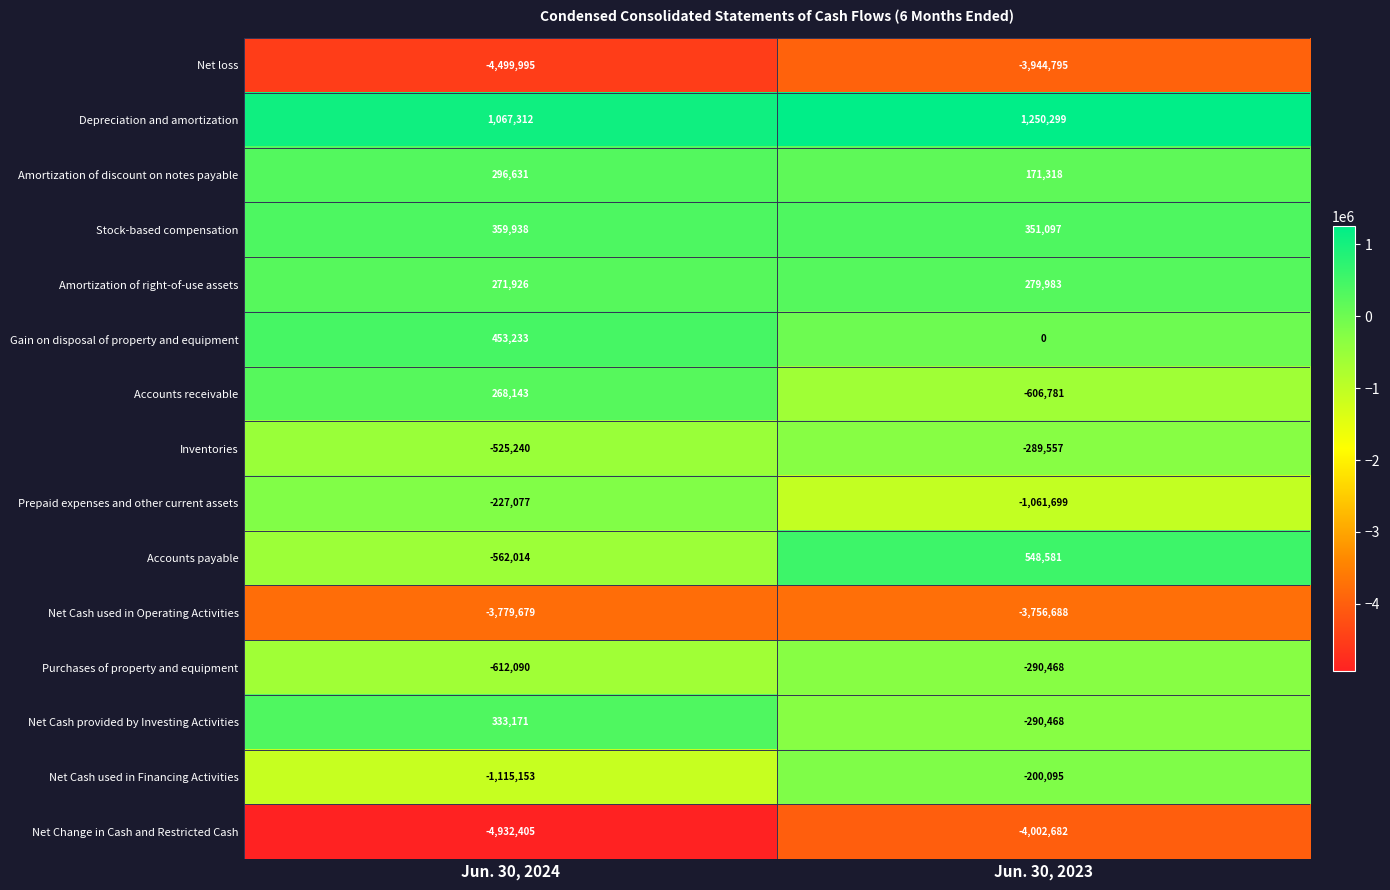

Reading right to left, transcribe all the data shown in this chart.

Net loss: -3944795	-4499995
Depreciation and amortization: 1250299	1067312
Amortization of discount on notes payable: 171318	296631
Stock-based compensation: 351097	359938
Amortization of right-of-use assets: 279983	271926
Gain on disposal of property and equipment: 0	453233
Accounts receivable: -606781	268143
Inventories: -289557	-525240
Prepaid expenses and other current assets: -1061699	-227077
Accounts payable: 548581	-562014
Net Cash used in Operating Activities: -3756688	-3779679
Purchases of property and equipment: -290468	-612090
Net Cash provided by Investing Activities: -290468	333171
Net Cash used in Financing Activities: -200095	-1115153
Net Change in Cash and Restricted Cash: -4002682	-4932405